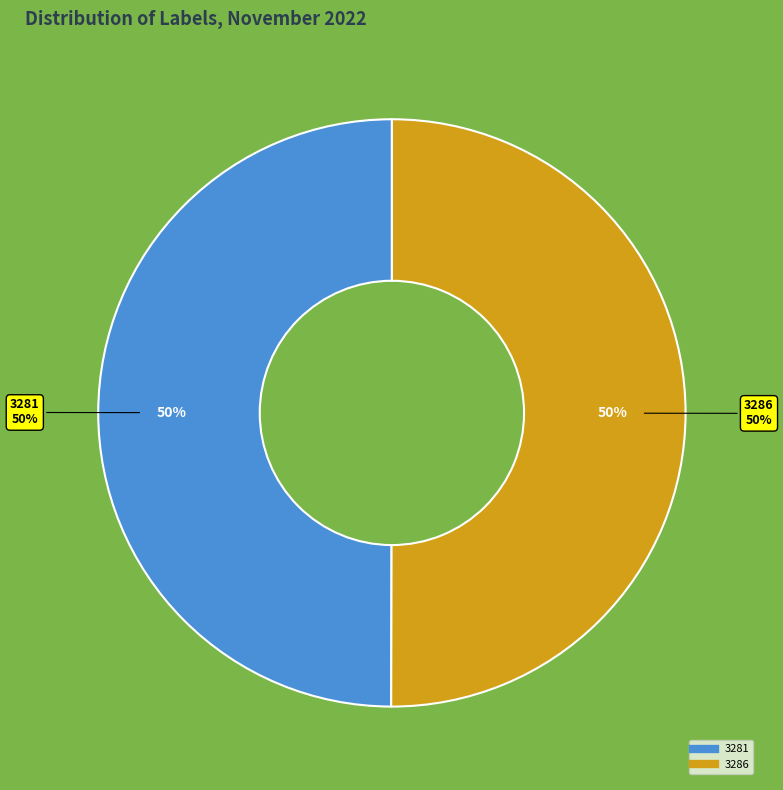

How many slices are in this pie chart?

2